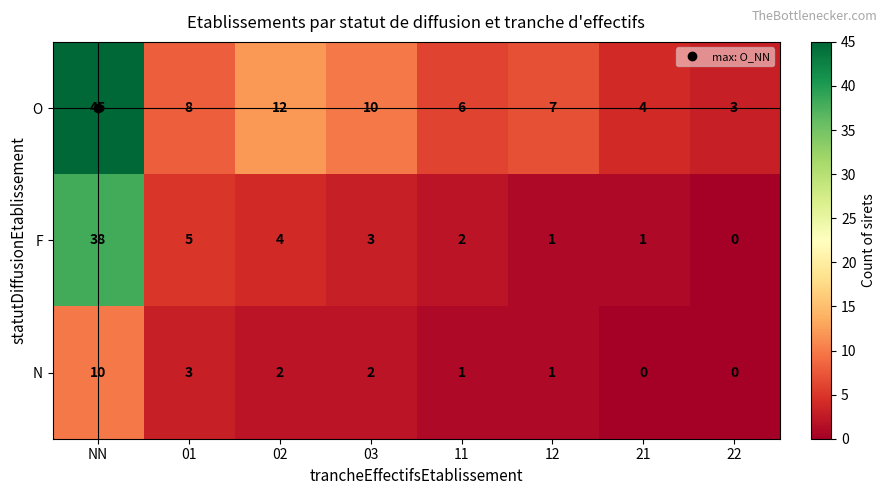

List the series in order of their peak value, highest first.

O, F, N